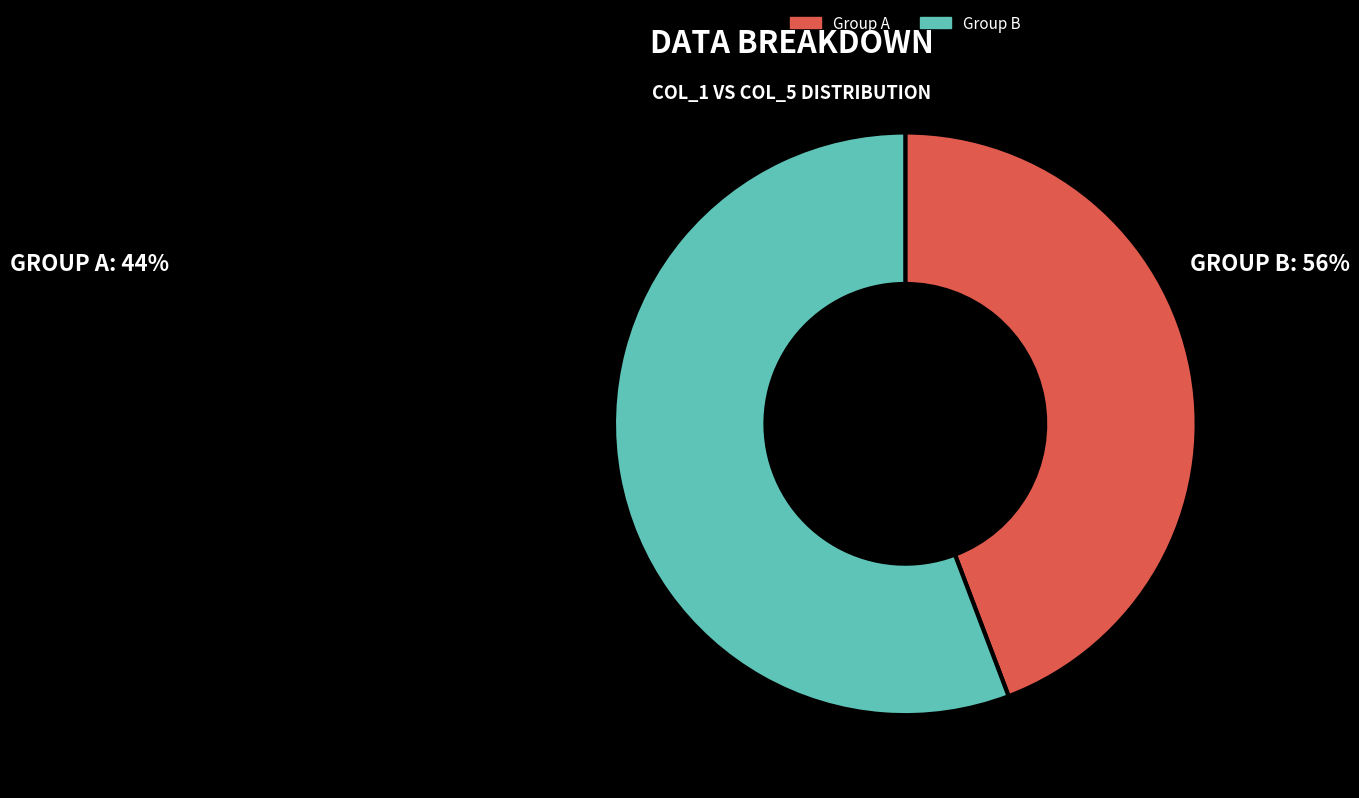

Rank the categories by value from highest to lowest.

Group B, Group A